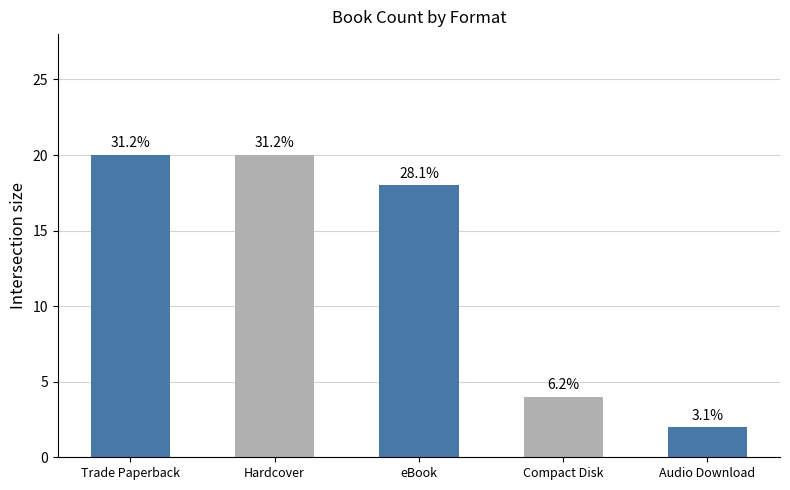

Does the chart contain any negative values?

No